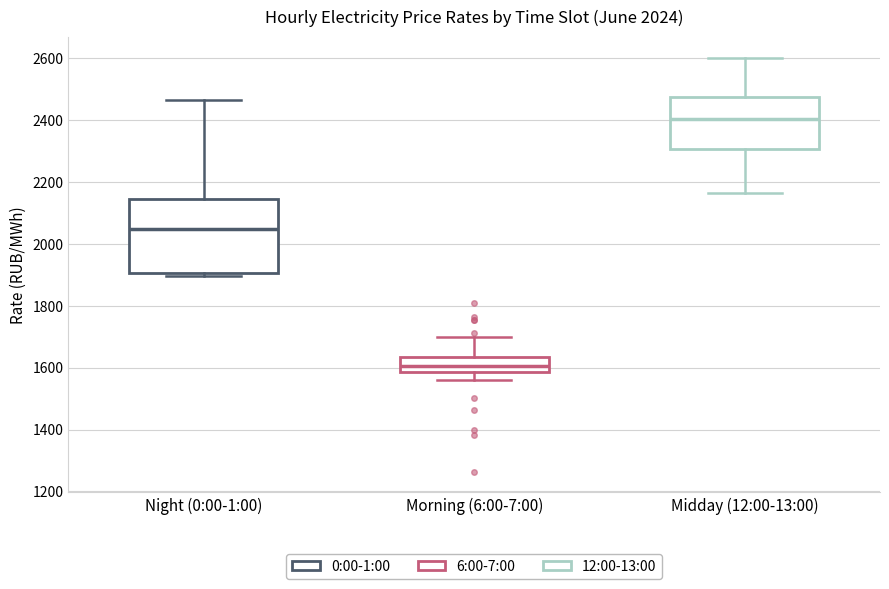

Which box's median line is the highest?

Midday (12:00-13:00)